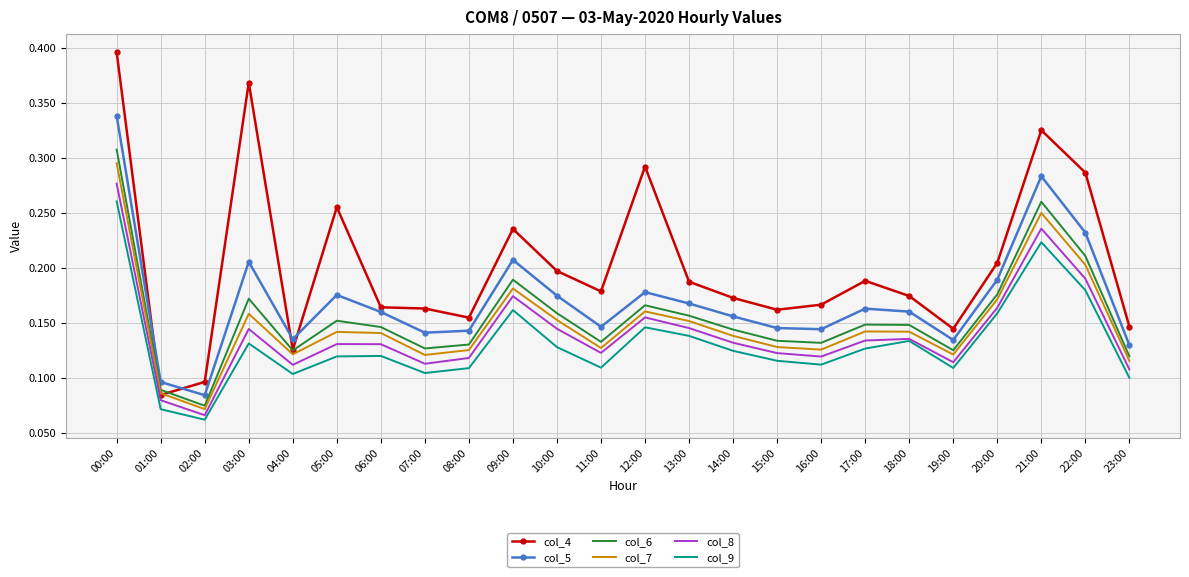

How many interior local peaks does the col_7 series have?

6